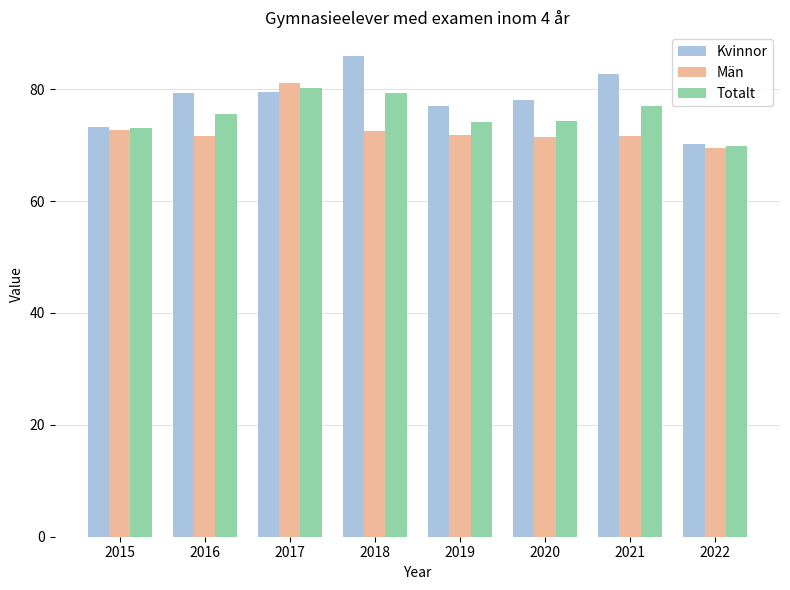

What is the sum of all Totalt values?

603.4